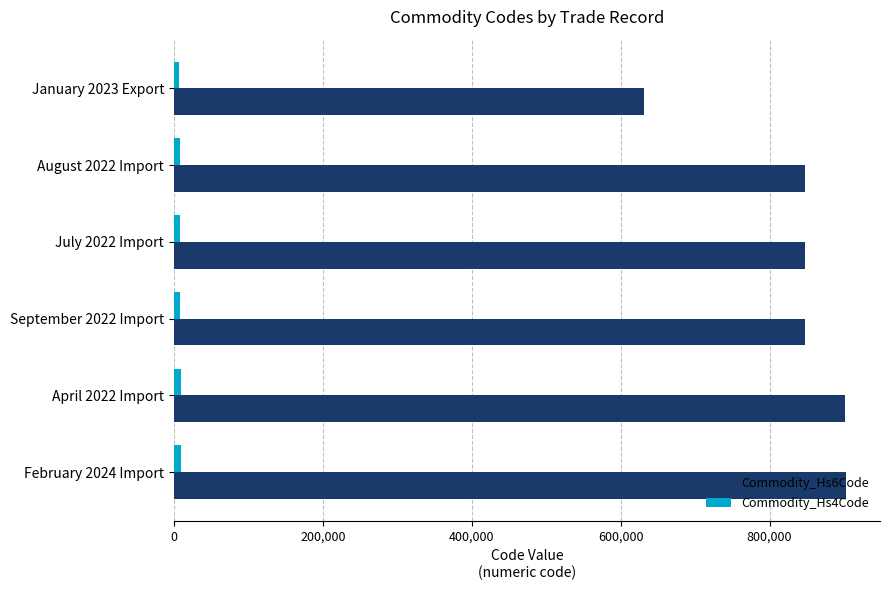

What is the greatest value displayed?

903149